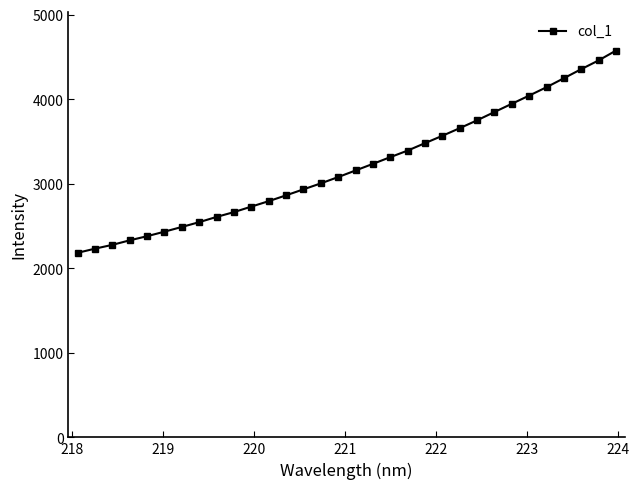

What is the smallest value displayed?

2183.2